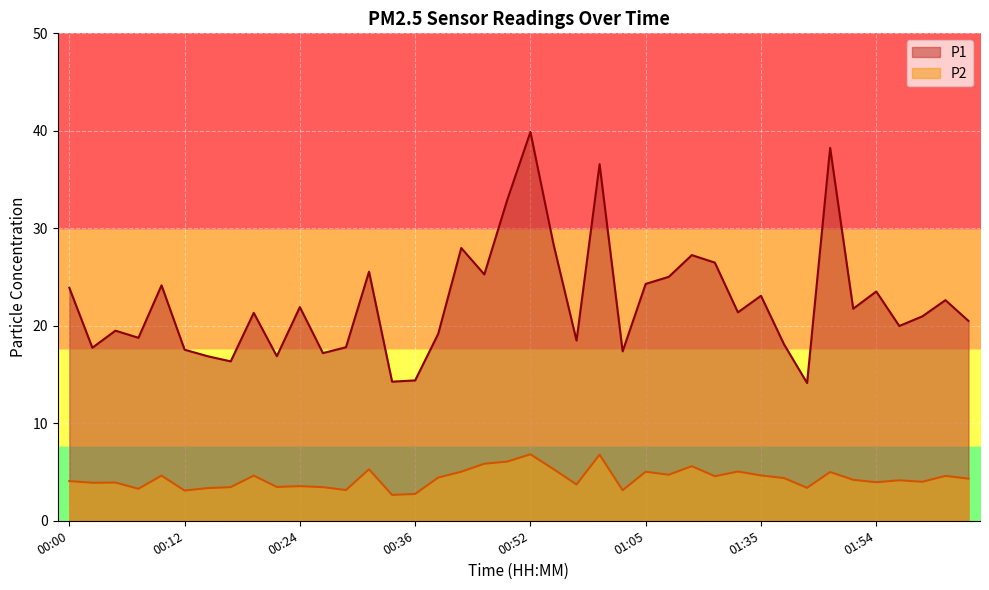

What is the average value of the P2 series?

4.3